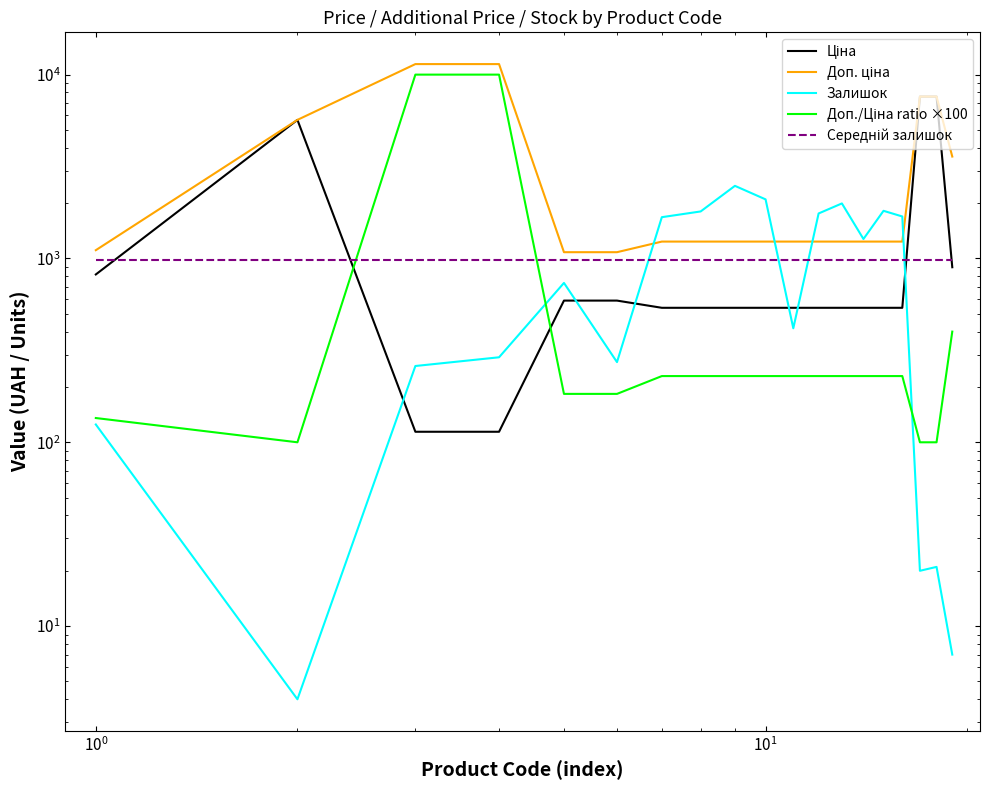

How many values in the Доп. ціна series are below 1235?

3